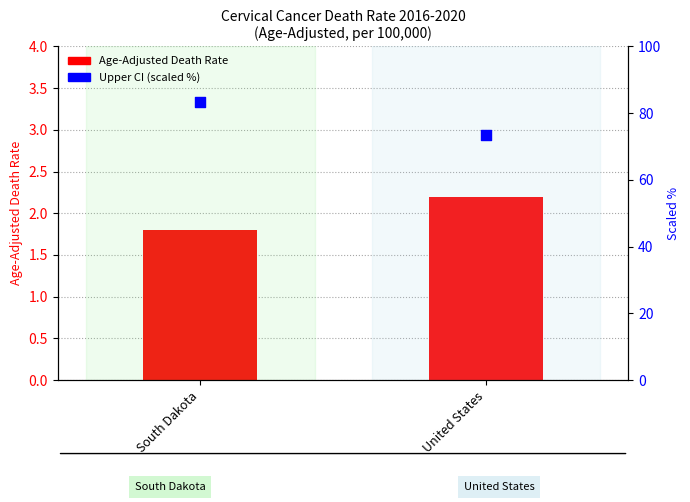

Which series has the largest total across all categories?

Upper CI (scaled %)